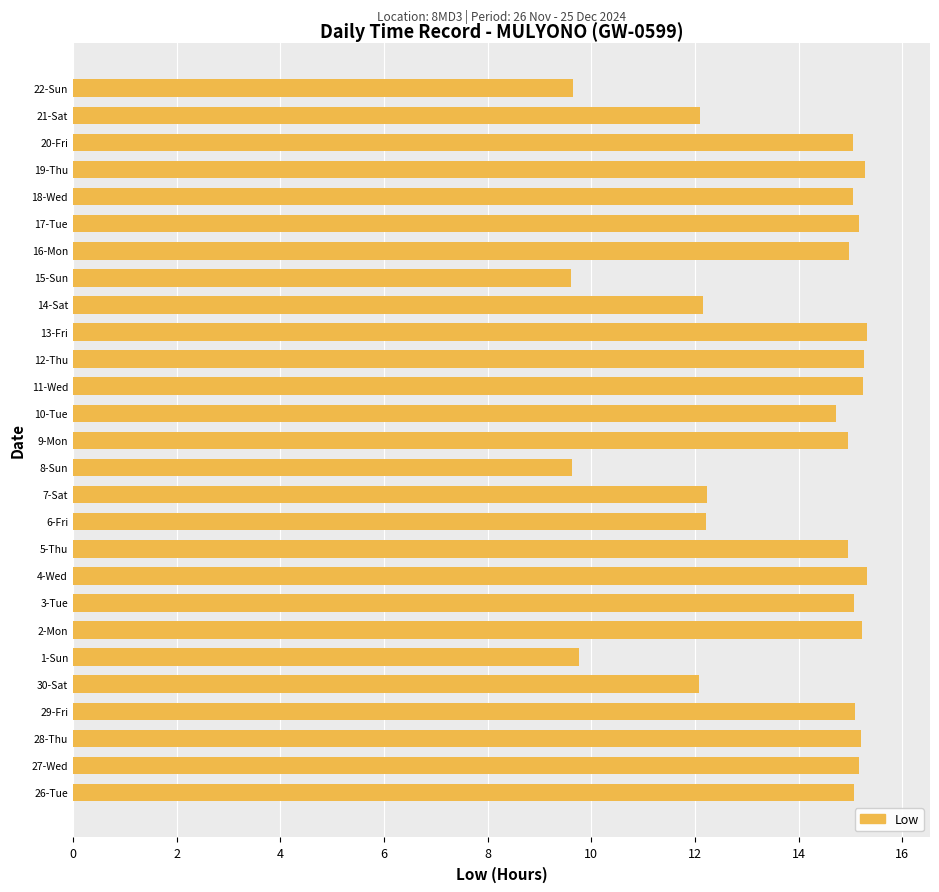

True or false: the data shows 15.1 at 18-Wed.

True